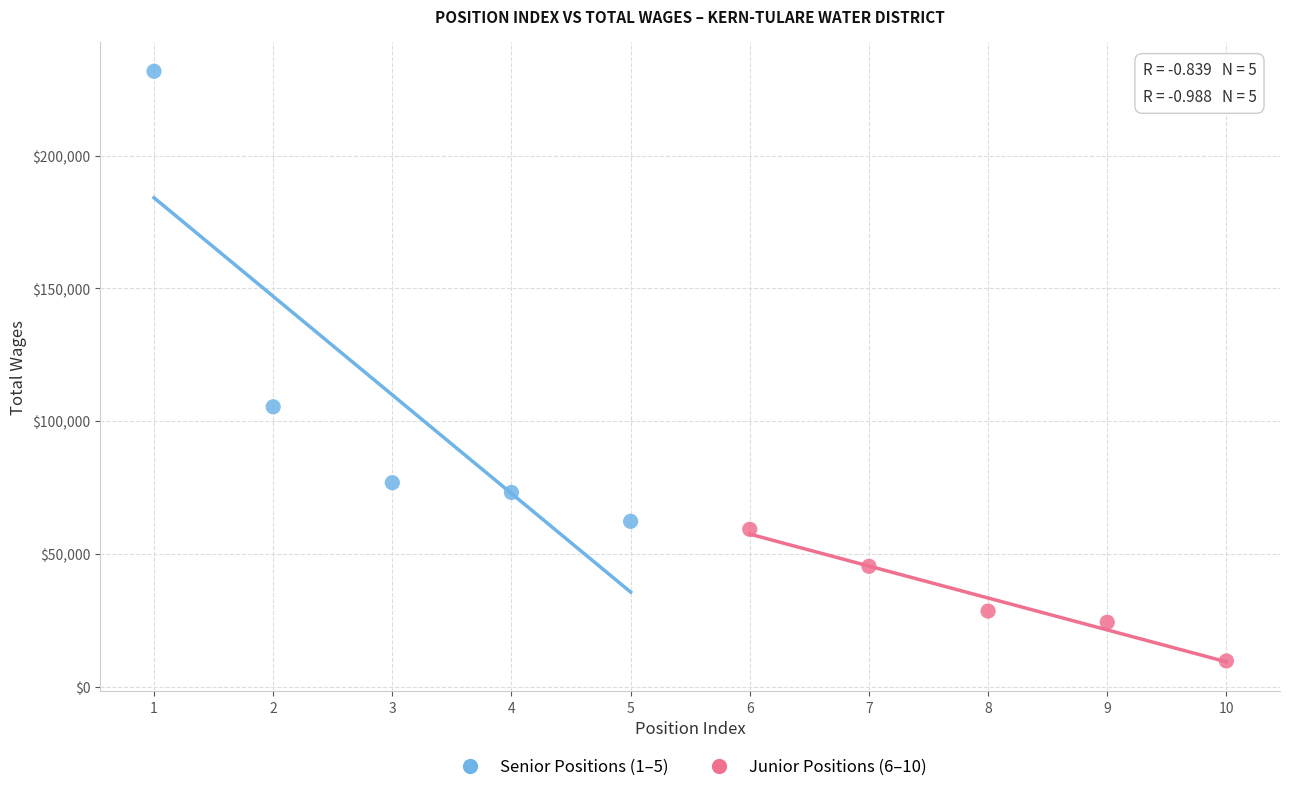

What are all the series names shown in the legend?

Senior Positions (1–5), Junior Positions (6–10)